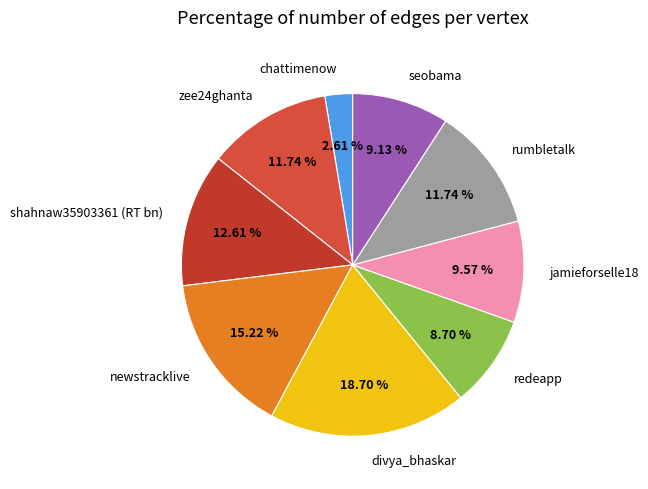

To the nearest percent, what is the average slice percentage?

11%